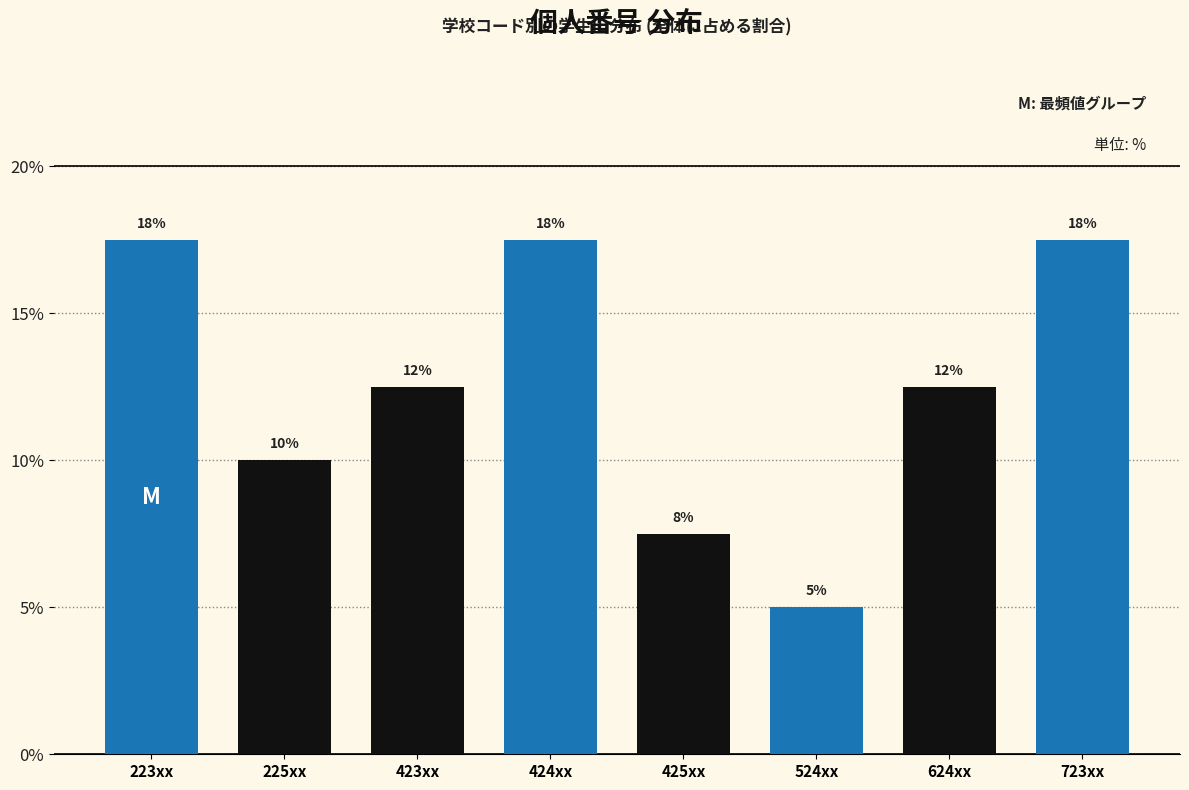

Are the bars horizontal?

No